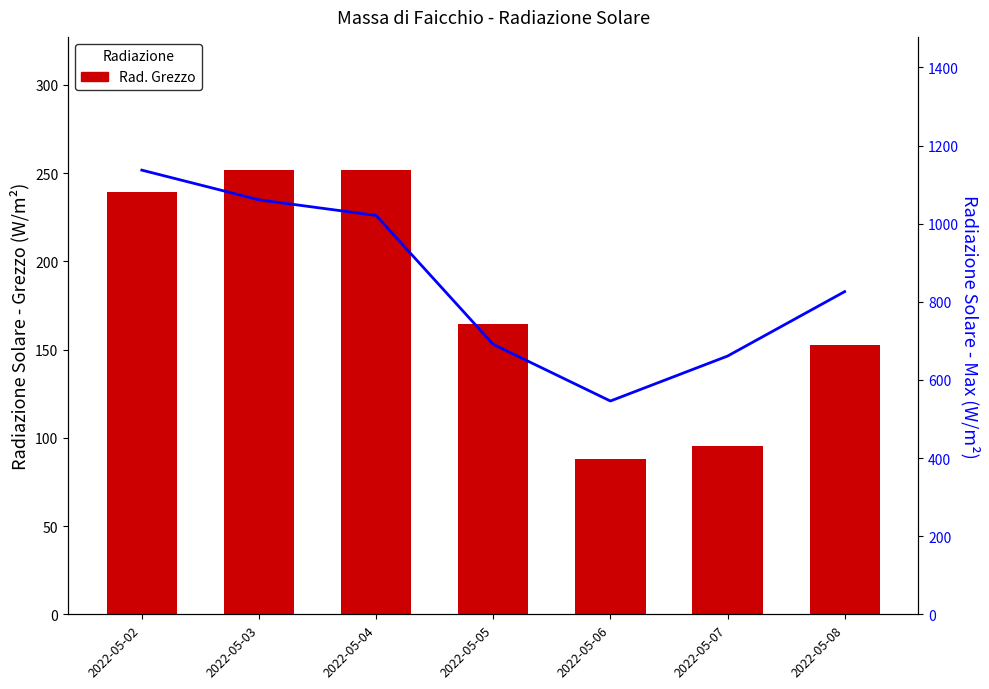

What is the average value of the Rad. Grezzo series?

177.5